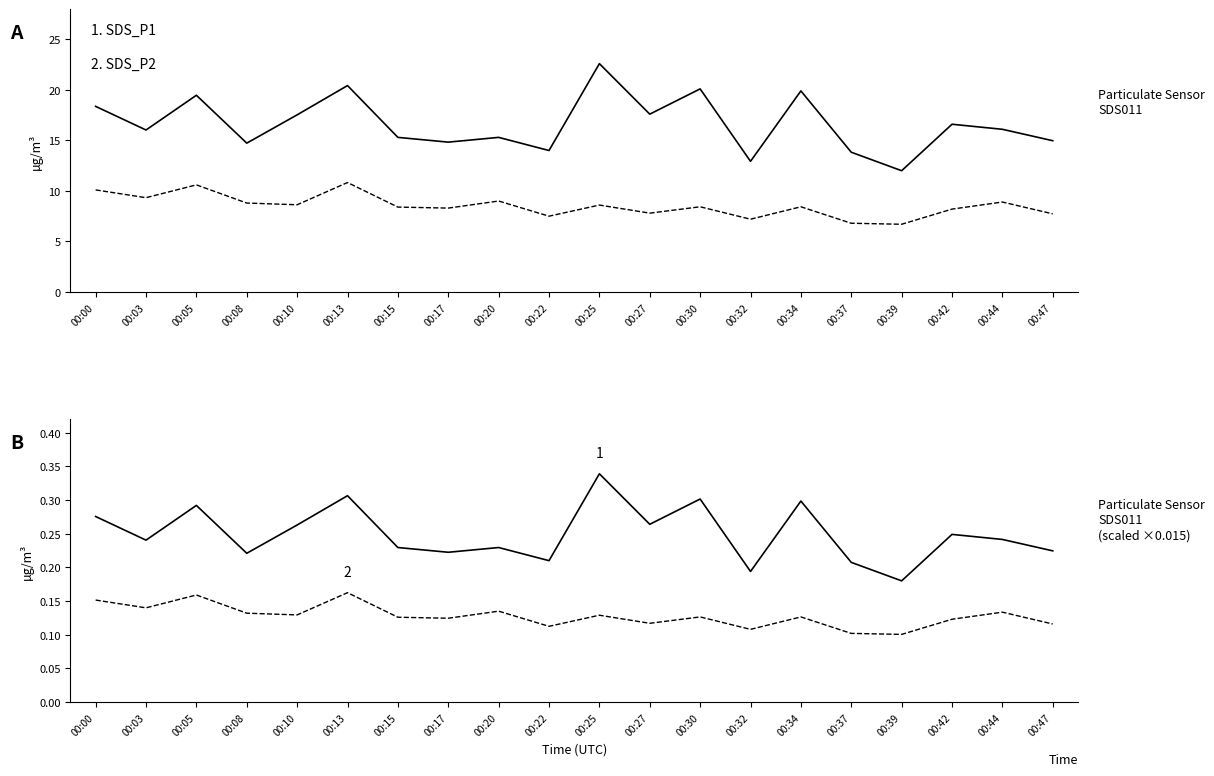

How many SDS_P1 values are between 0 and 1?

20